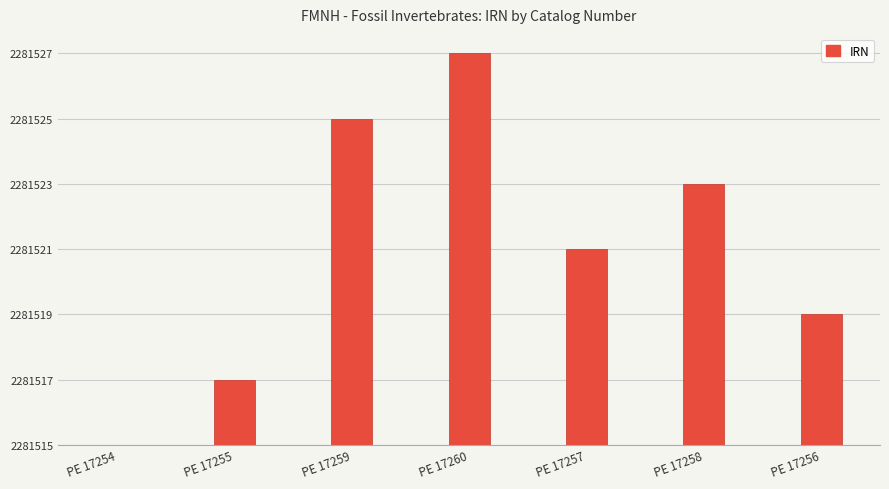

What is the difference between the values at PE 17255 and PE 17259?

8